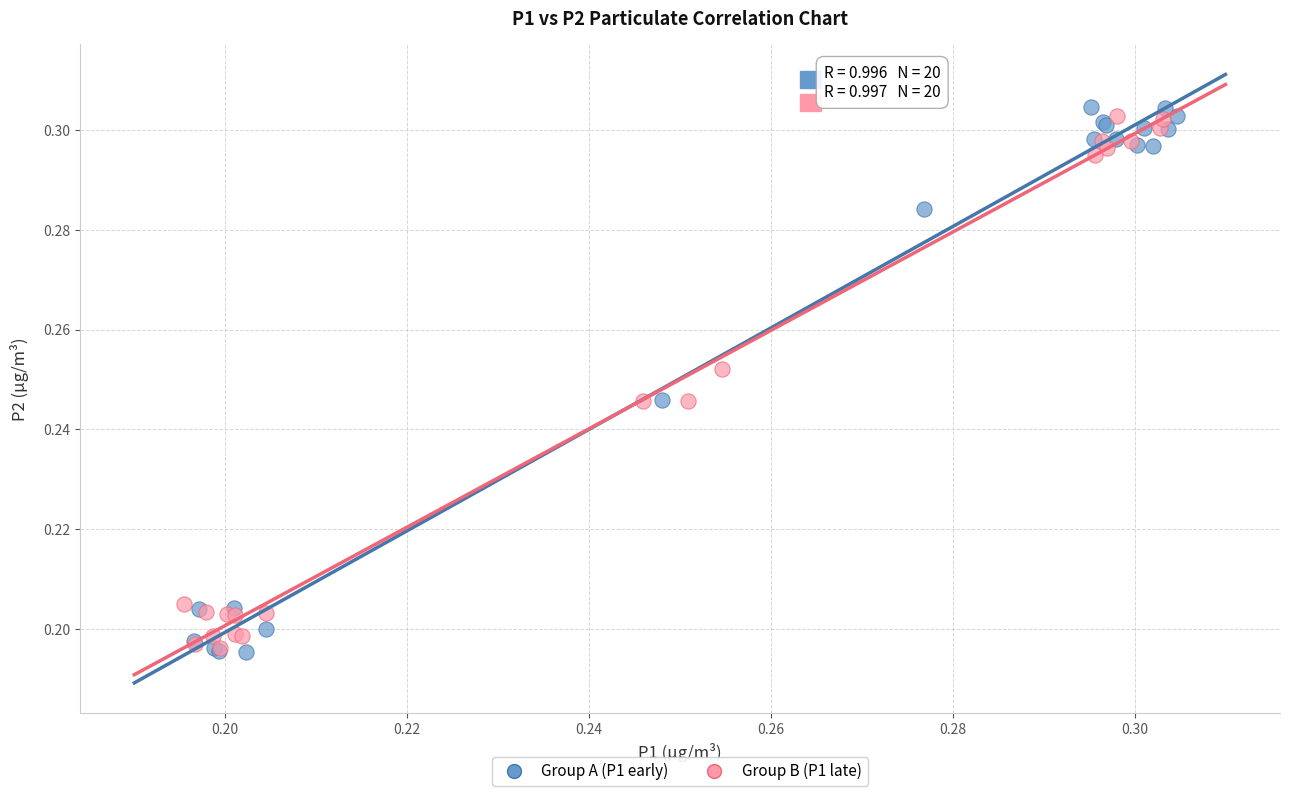

What are all the series names shown in the legend?

Group A (P1 early), Group B (P1 late)